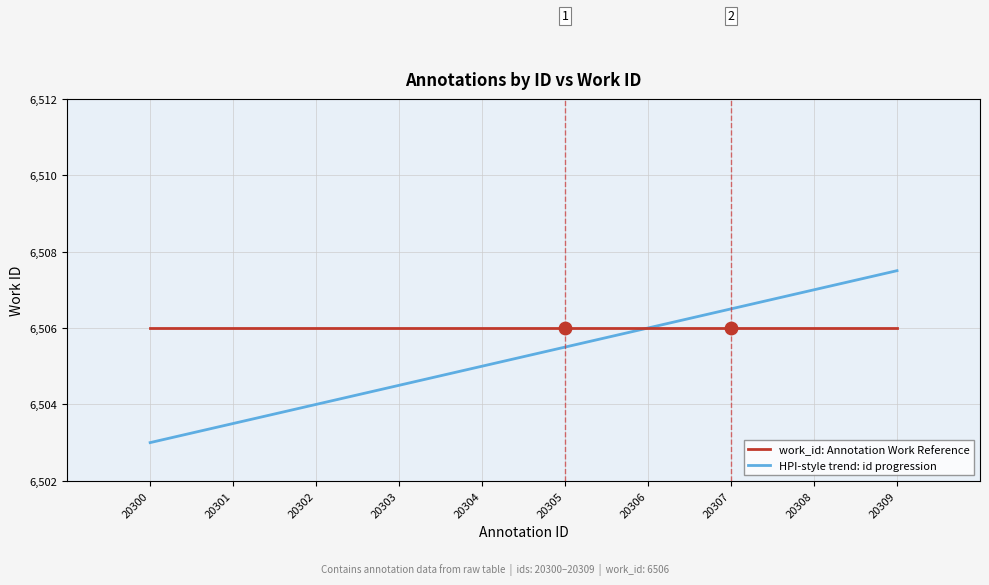

Is the value of HPI-style trend: id progression at 20309 greater than the value of work_id: Annotation Work Reference at 20308?

Yes